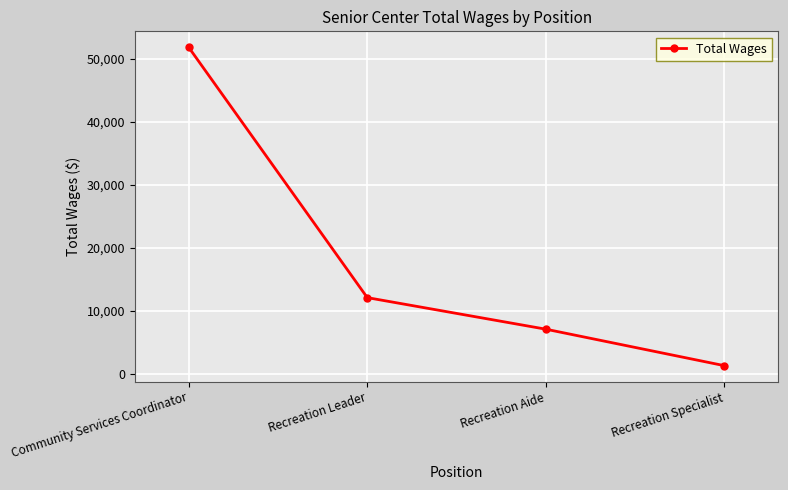

How many data points are less than 12067?

2